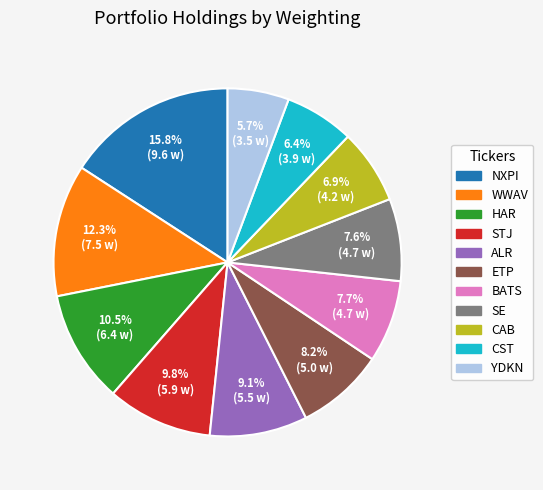

Is it true that ALR is 9% of the pie?

True